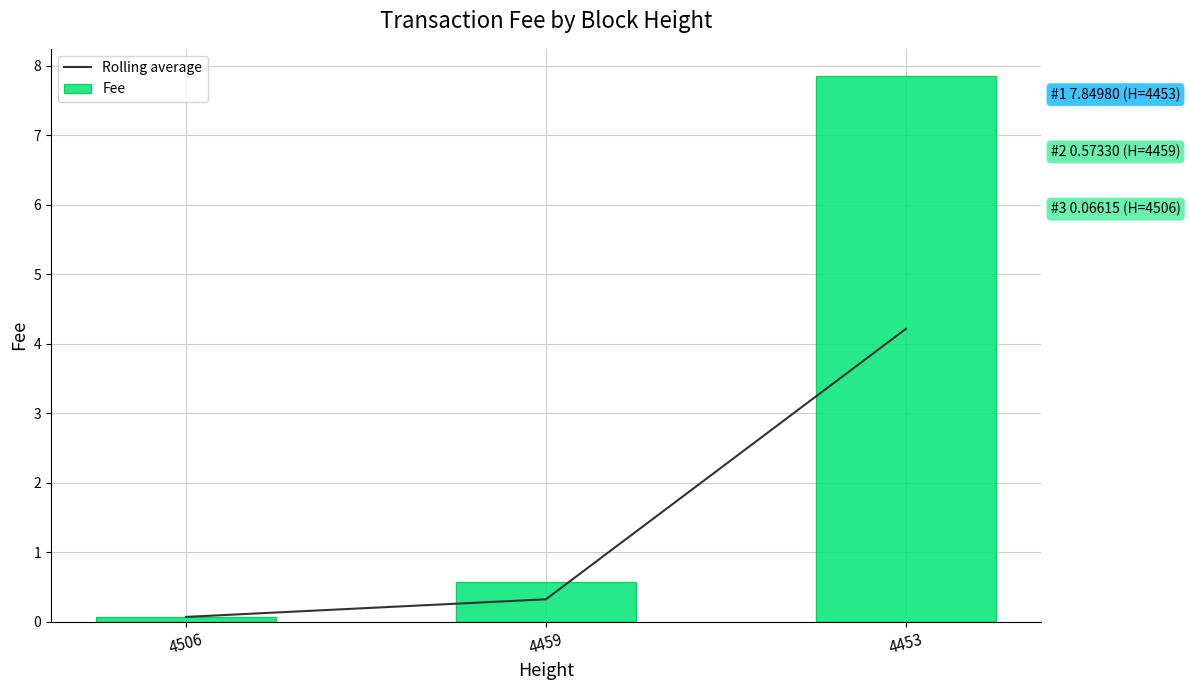

At which label is Rolling average closest to 2?

4459